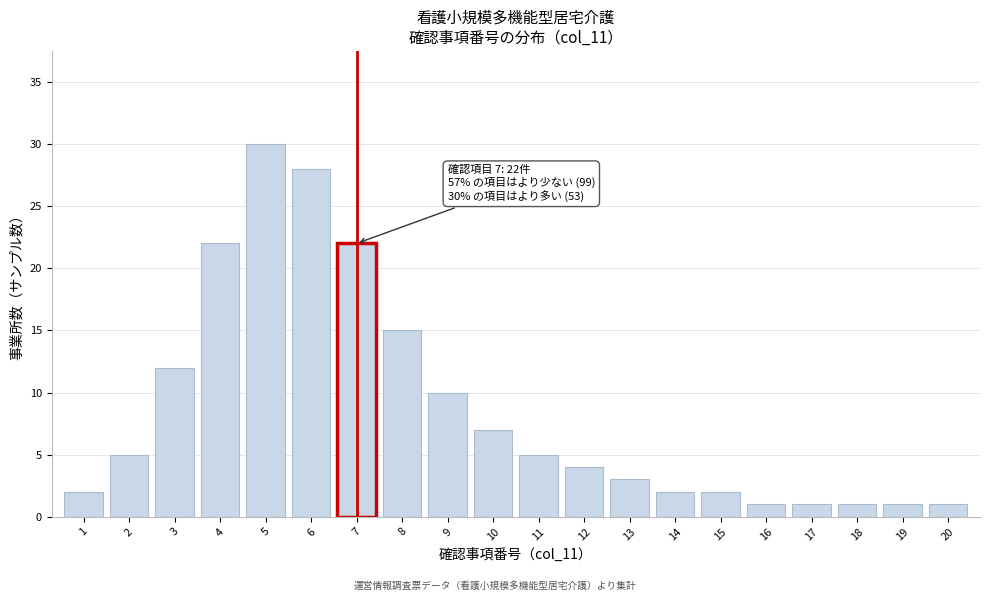

Reading left to right, what are all the values shown in this chart?

2	5	12	22	30	28	22	15	10	7	5	4	3	2	2	1	1	1	1	1